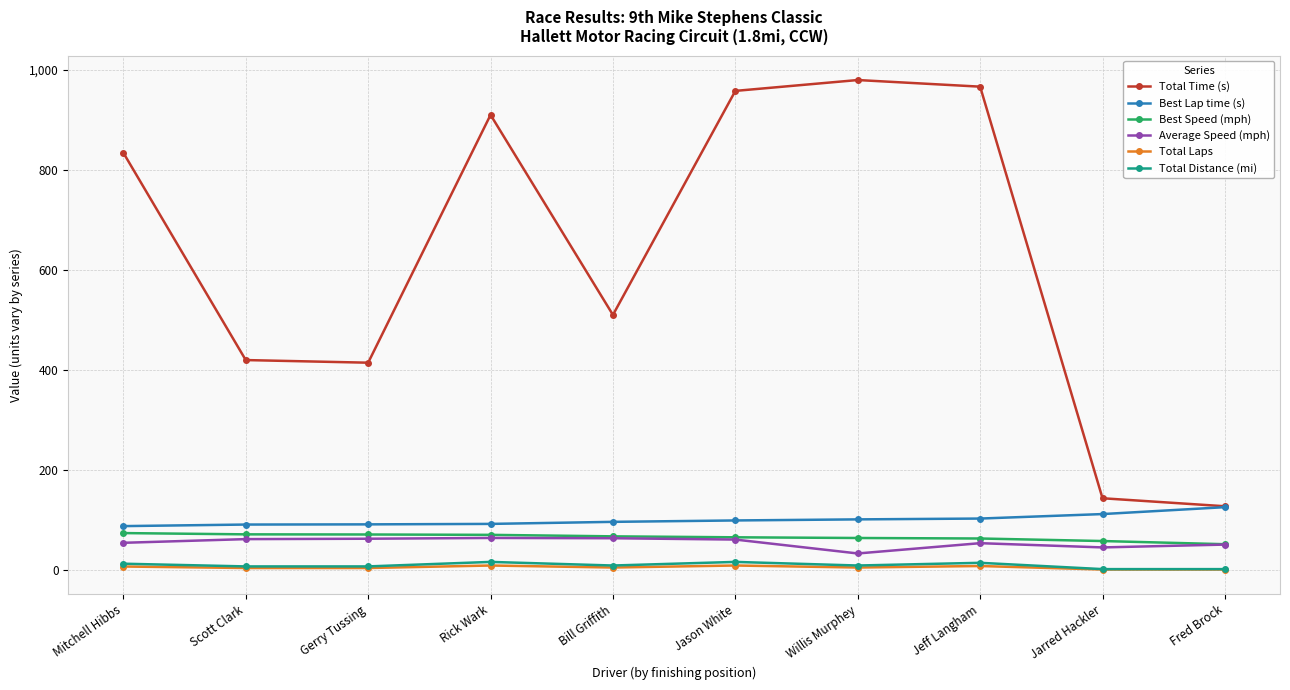

True or false: Average Speed (mph) and Total Distance (mi) intersect in this chart.

False